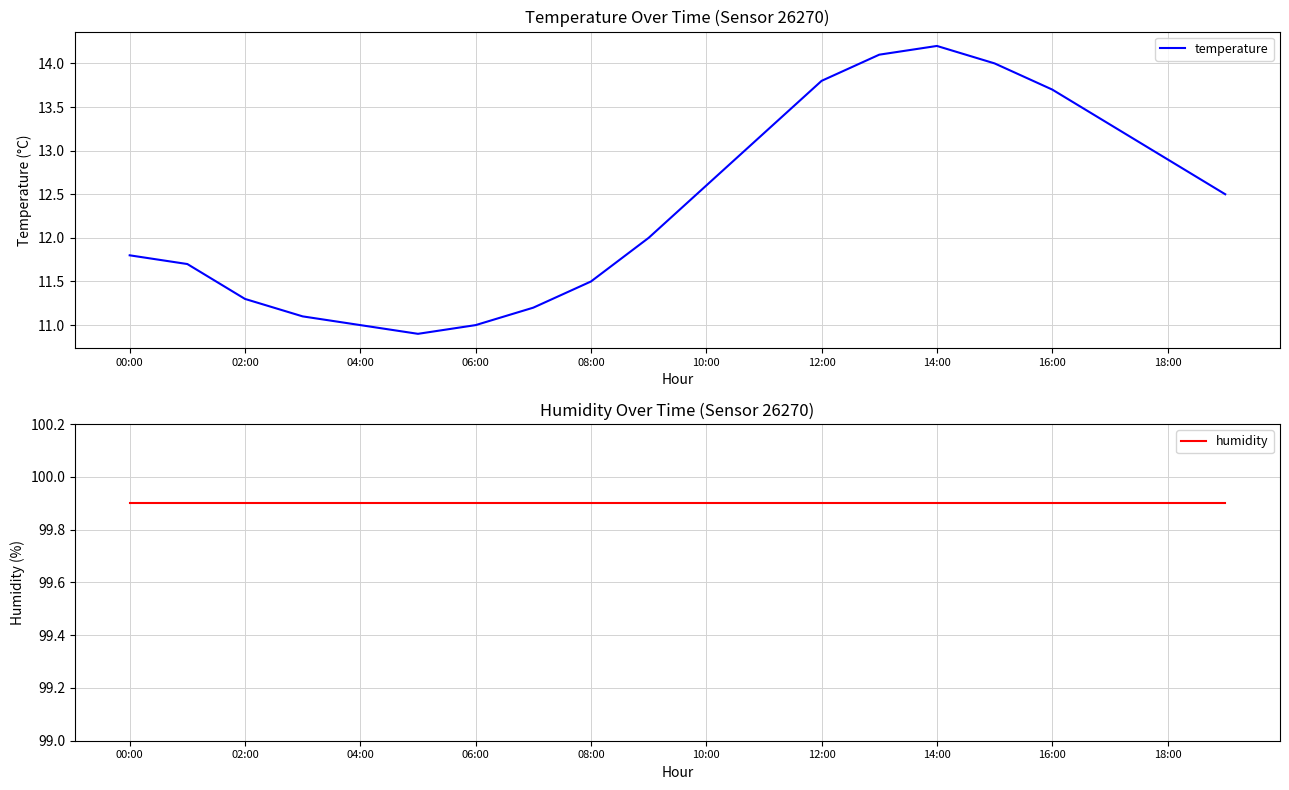

At which category does the chart reach its peak across all series?

00:00